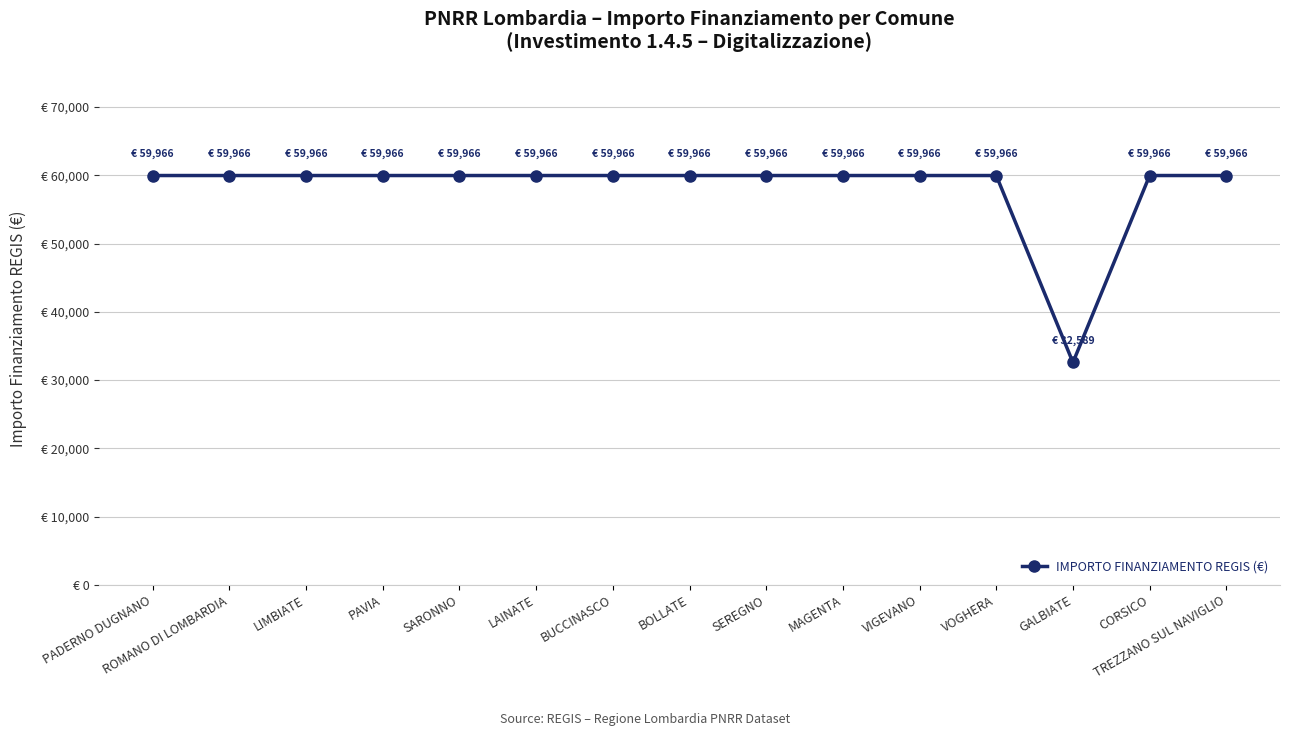

Which category has the highest value across all series?

PADERNO DUGNANO